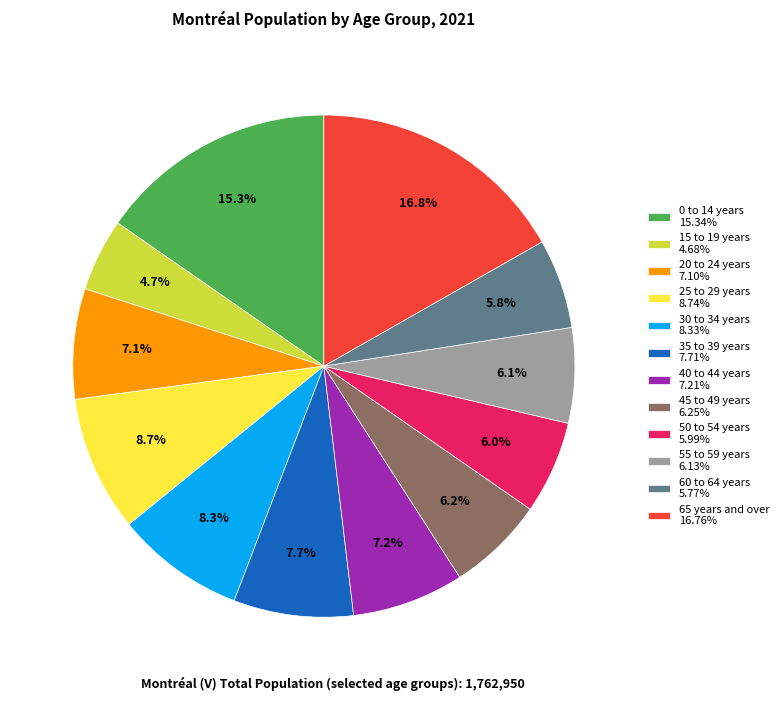

Is there a majority slice in this chart?

No